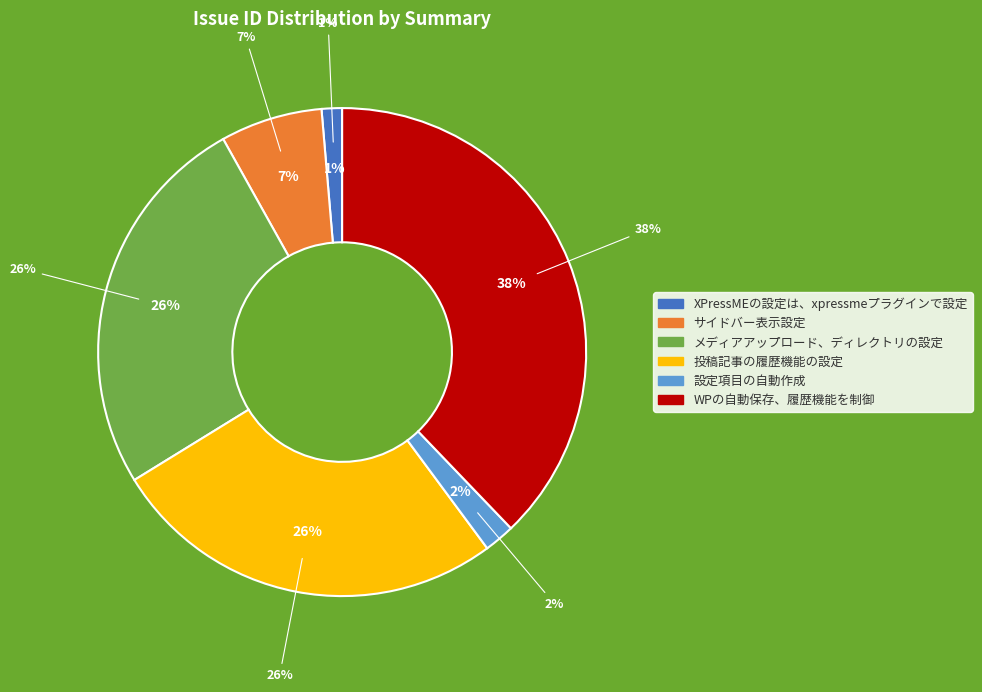

What is the total percentage of メディアアップロード、ディレクトリの設定 and 設定項目の自動作成?

27.7%